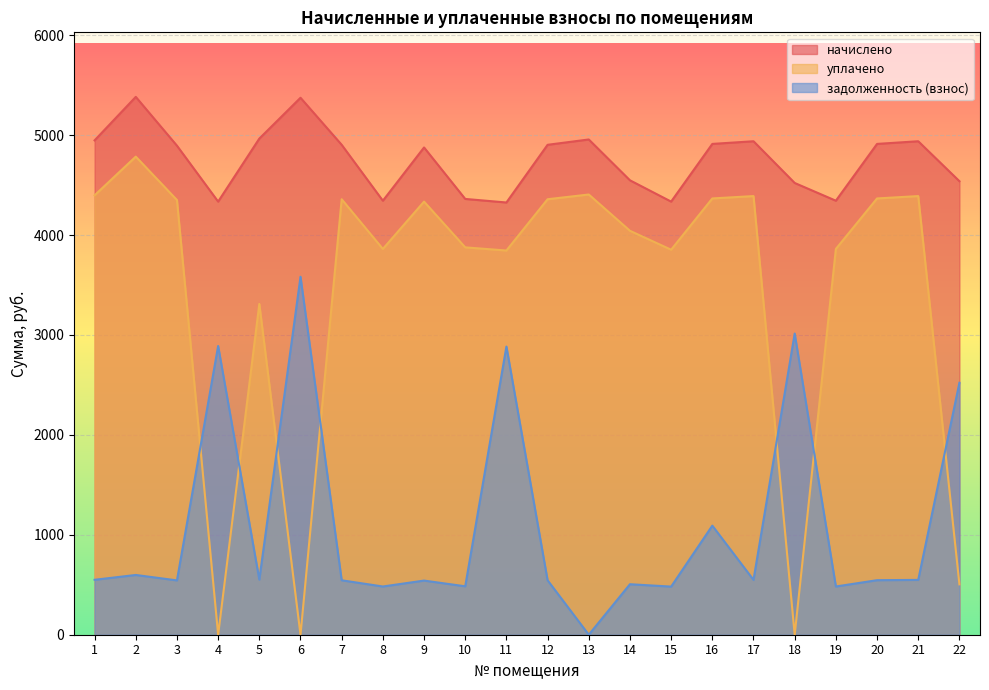

Which category has the lowest value in the начислено series?

11